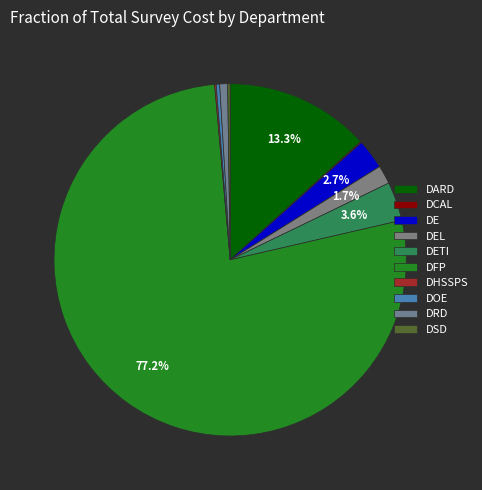

To the nearest percent, what is the difference between the largest and smallest slice percentages?

77%